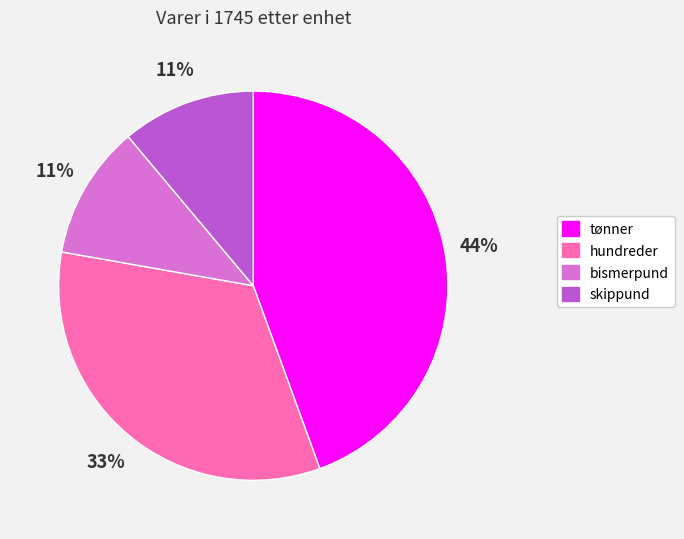

To the nearest percent, what is the difference between the largest and smallest slice percentages?

33%